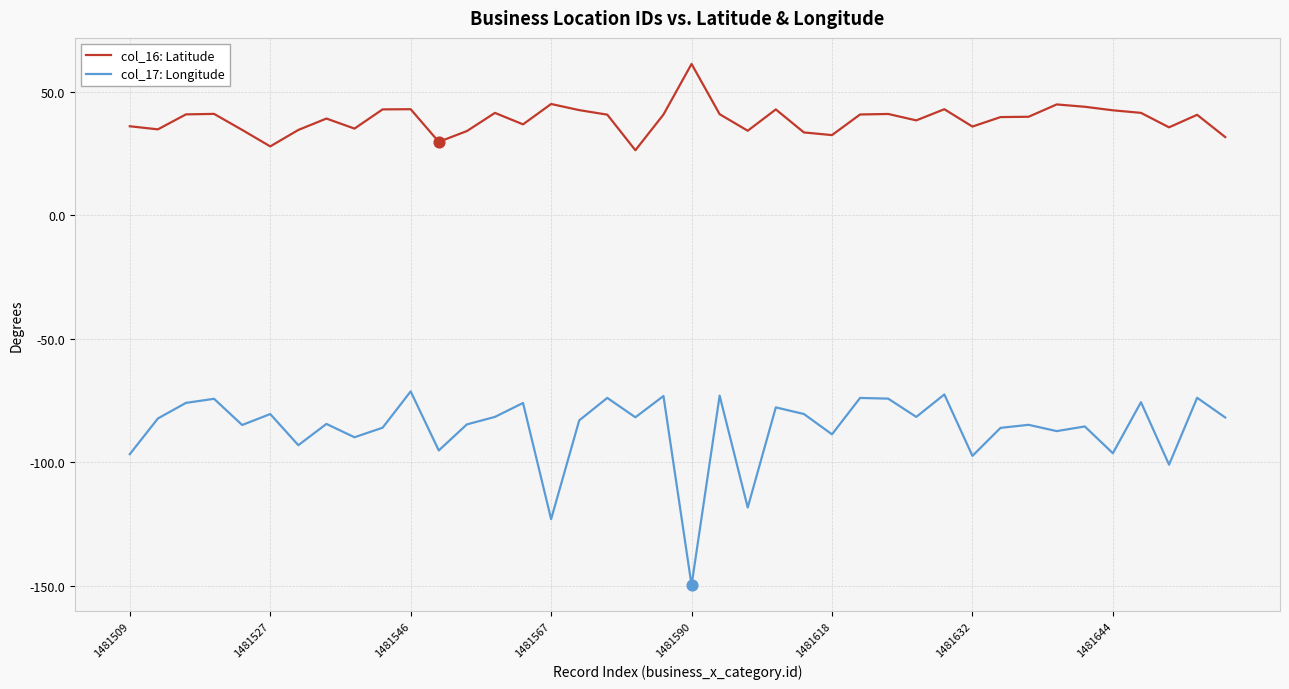

Which series has the largest total across all categories?

col_16: Latitude